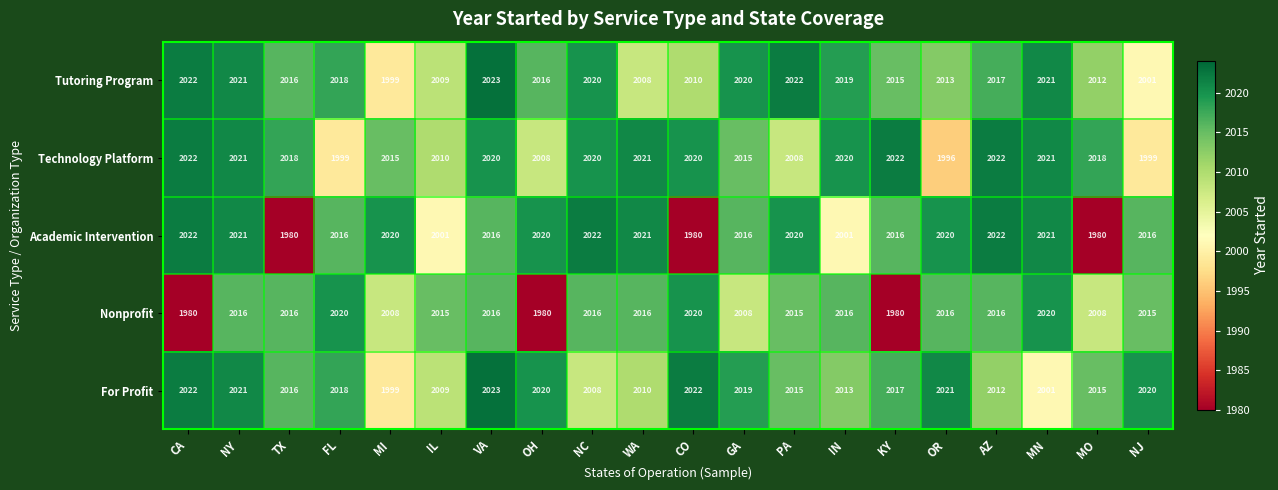

At which label does Tutoring Program first exceed 2017?

CA